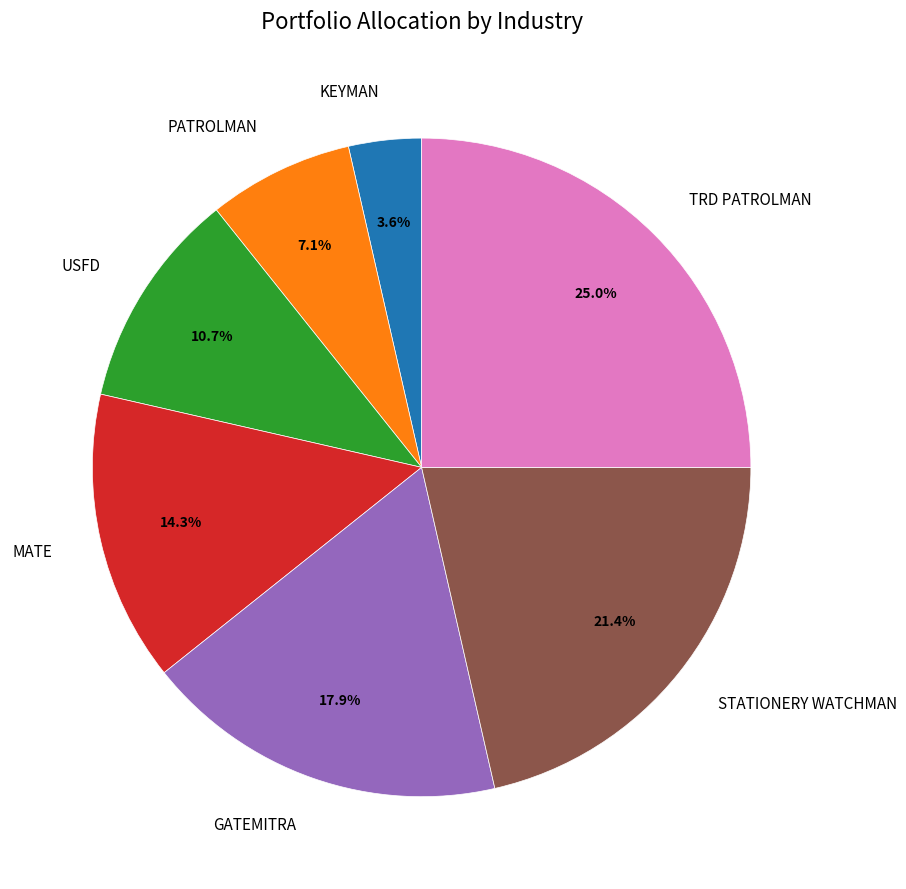

Is it true that GATEMITRA is 18% of the pie?

True